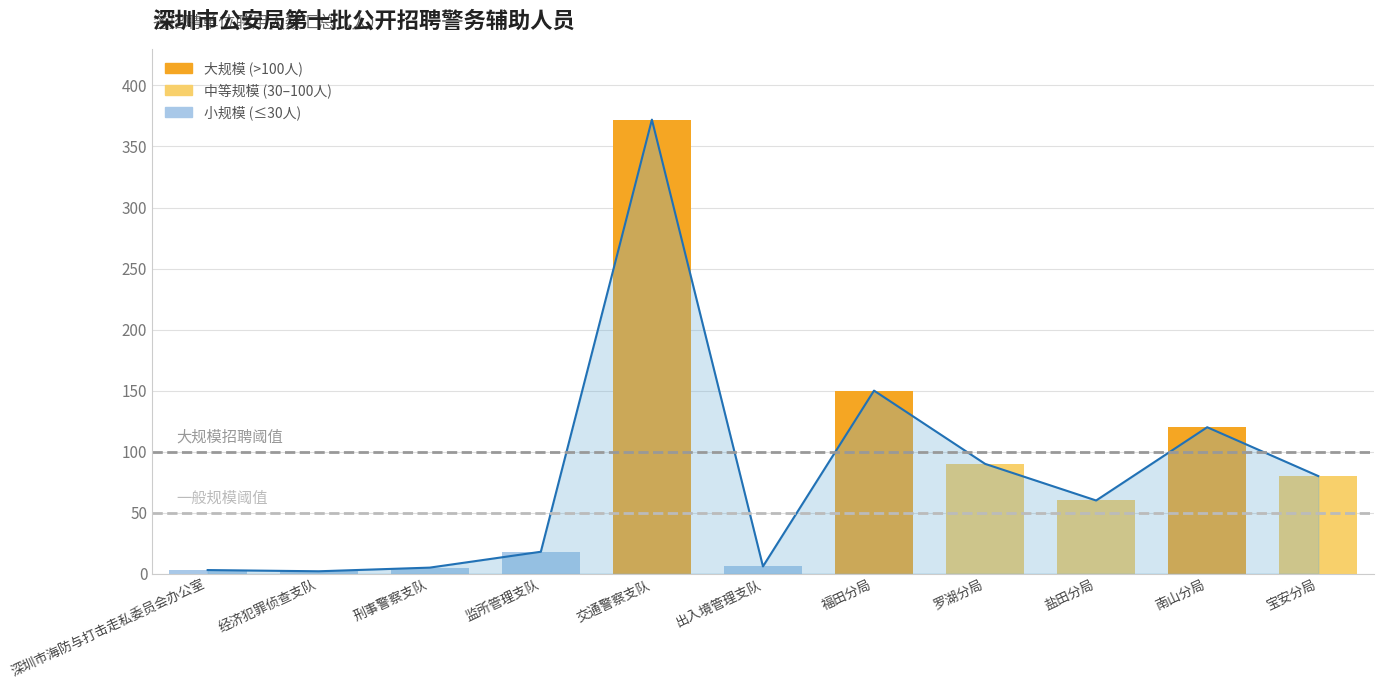

Rank the categories by value from highest to lowest.

交通警察支队, 福田分局, 南山分局, 罗湖分局, 宝安分局, 盐田分局, 监所管理支队, 出入境管理支队, 刑事警察支队, 深圳市海防与打击走私委员会办公室, 经济犯罪侦查支队